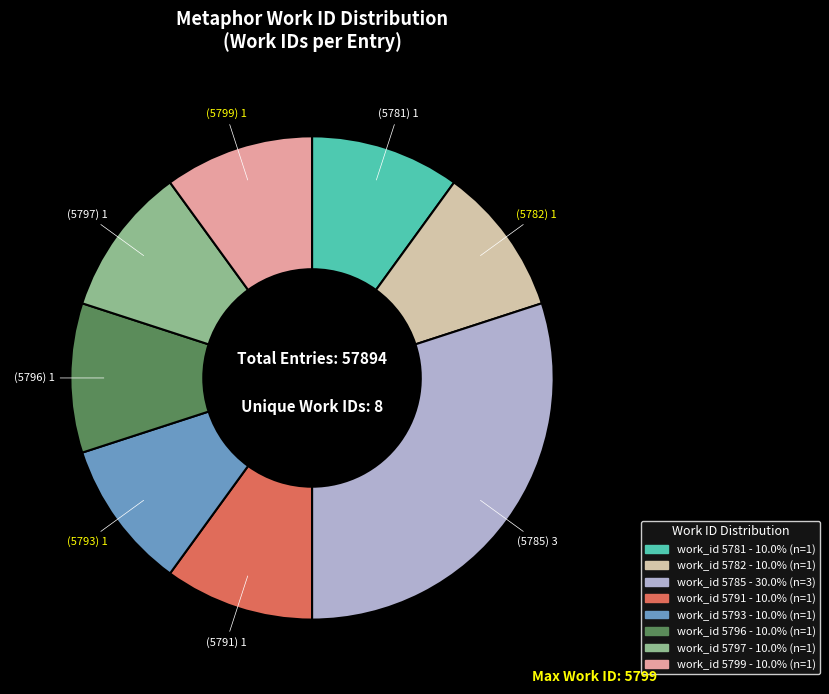

Count the number of slices in the pie.

8